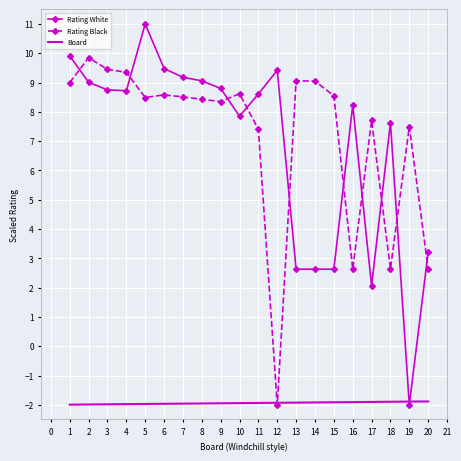

Where do Board and Rating White first cross each other?

18 and 19